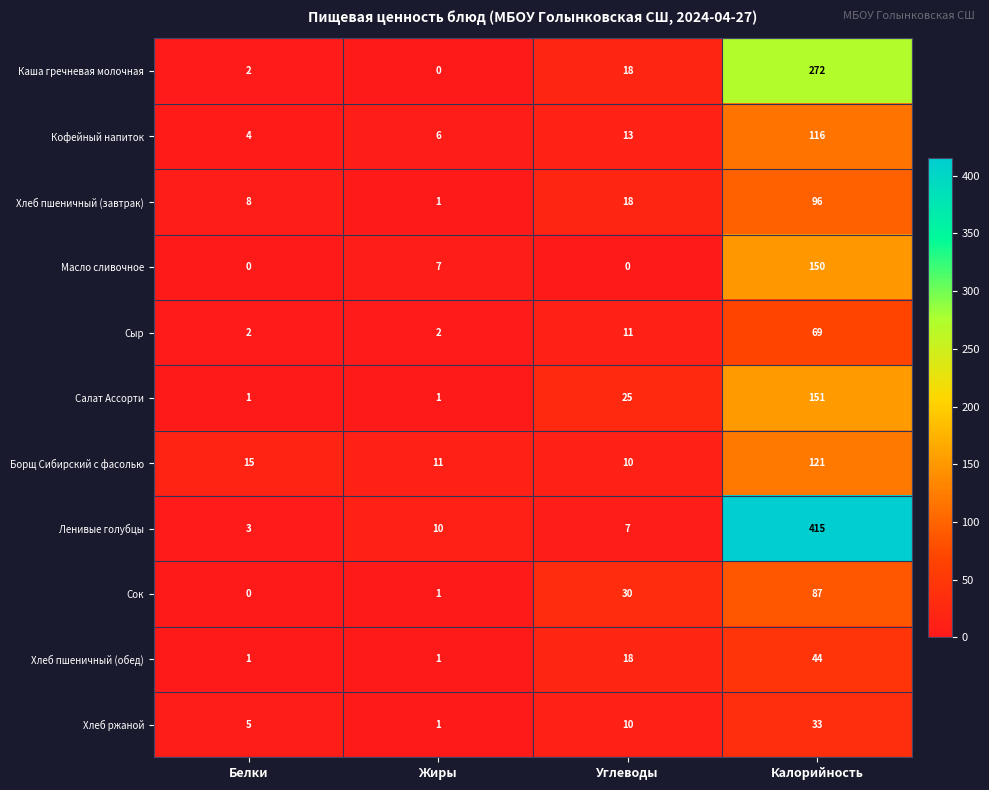

At which category is the sum across all series the highest?

Калорийность